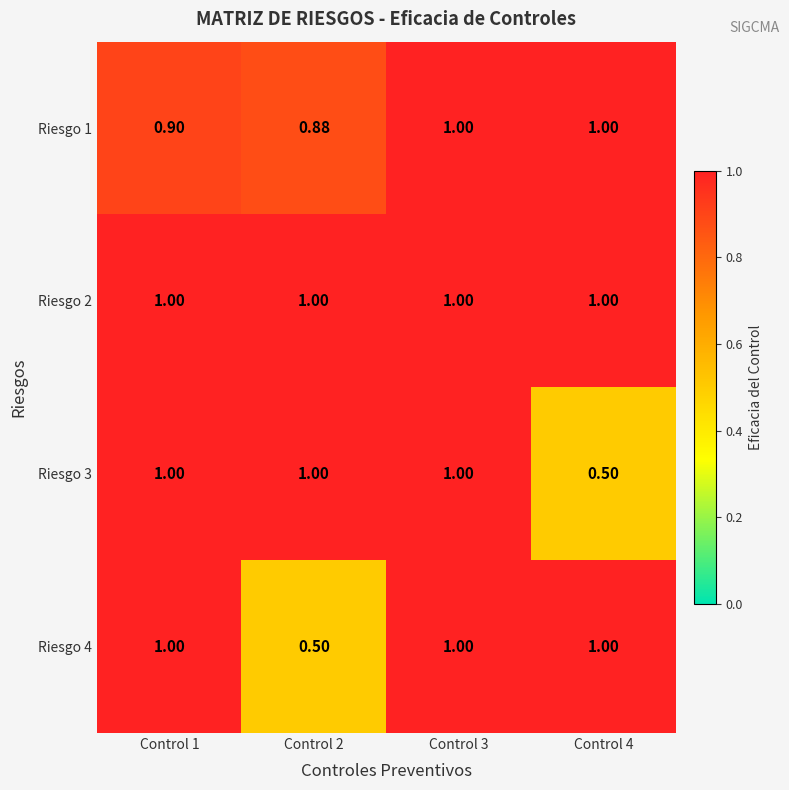

What is the total value across all series at Control 2?

3.4